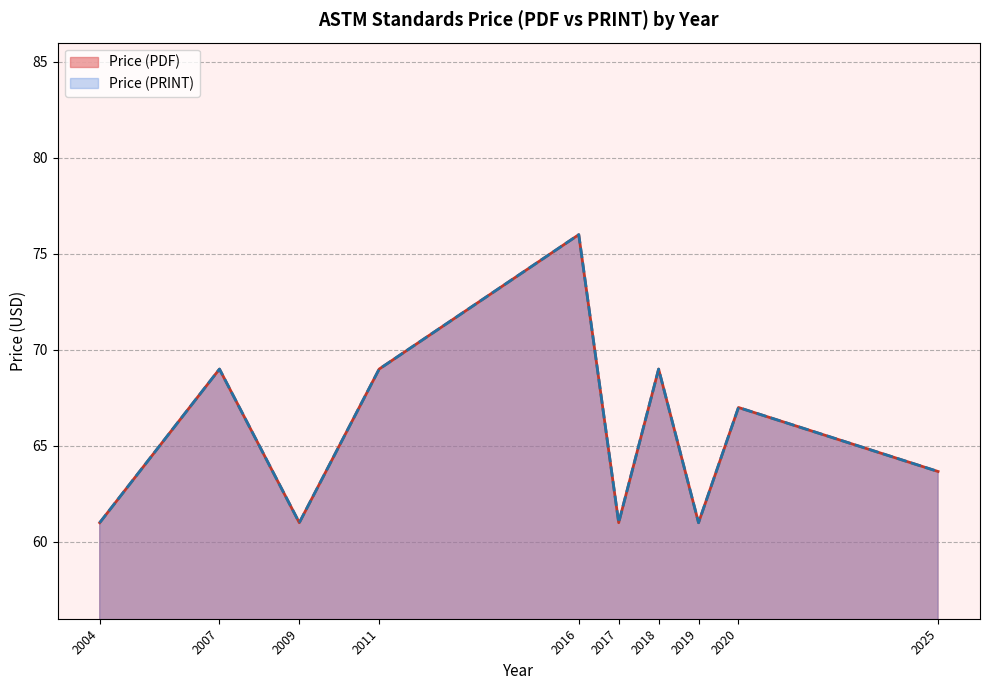

At 2020, list the series in order from largest to smallest.

Price (PDF), Price (PRINT)